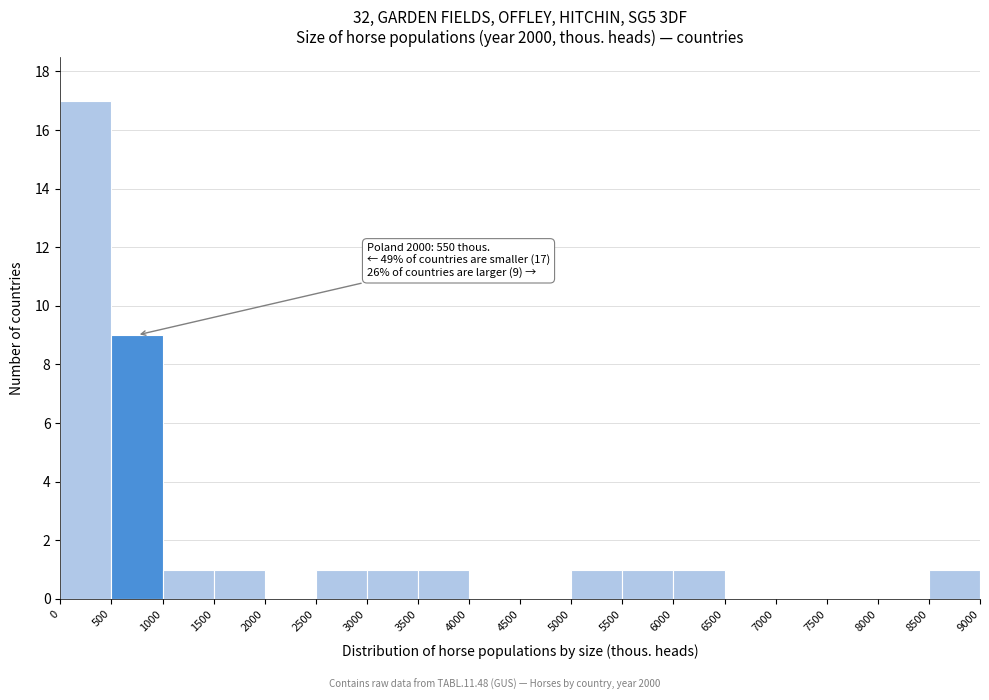

Over which range of the x-axis is the bar tallest?

0 to 500